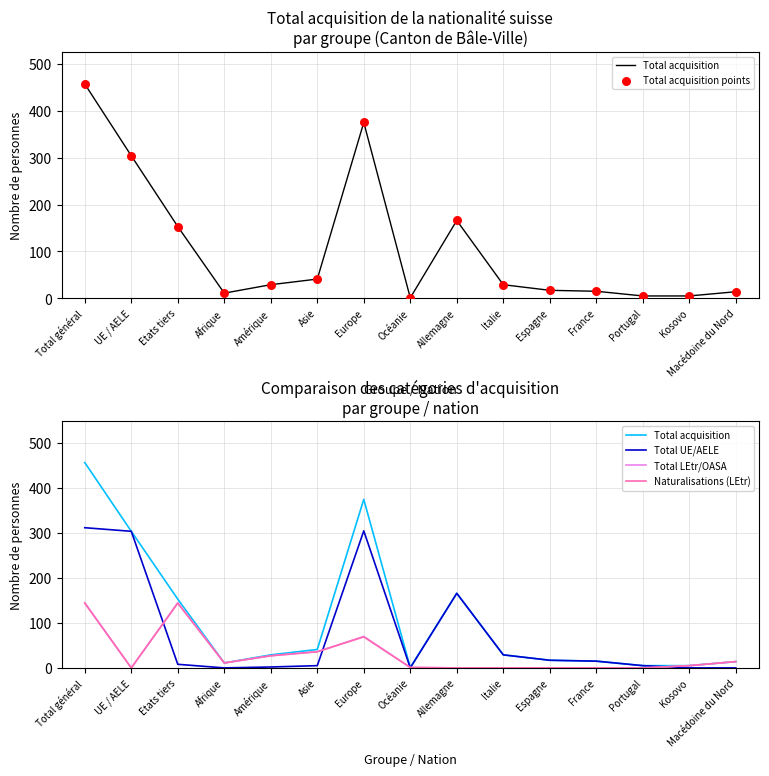

Which series contains the lowest Y value?

Total UE/AELE